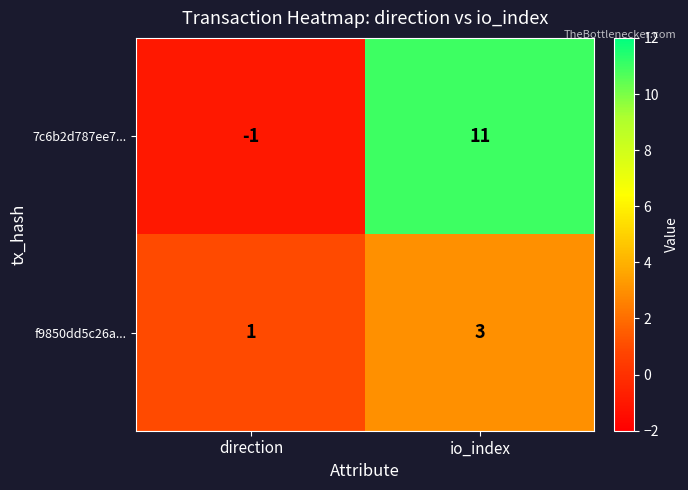

What is the difference between the highest and lowest values at direction?

2